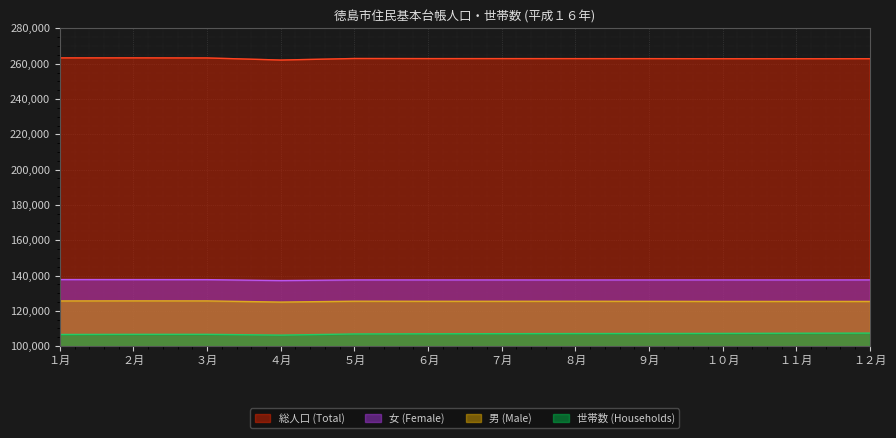

Reading left to right, list all the values displayed in this chart.

男 (Male): 125599	125638	125615	124947	125448	125400	125401	125412	125384	125320	125328	125321
女 (Female): 137714	137692	137661	137145	137514	137509	137504	137485	137504	137517	137503	137522
総人口 (Total): 263313	263330	263276	262092	262962	262909	262905	262897	262888	262837	262831	262843
世帯数 (Households): 106587	106670	106674	106232	106883	106973	107046	107115	107146	107203	107306	107369